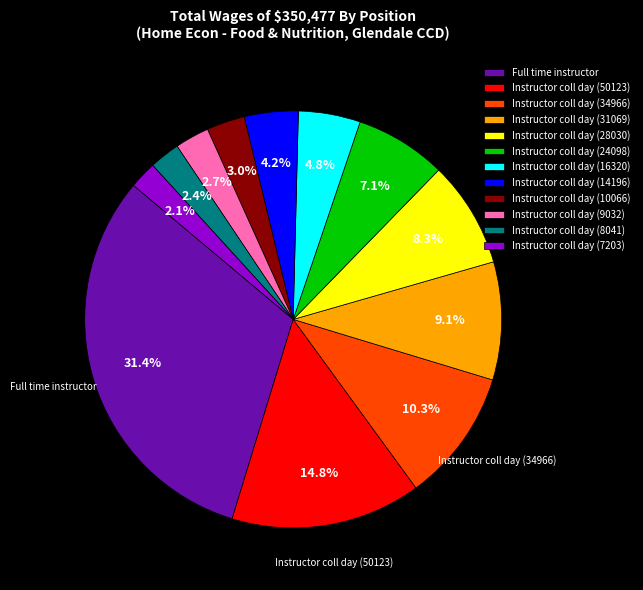

Count the number of slices in the pie.

12